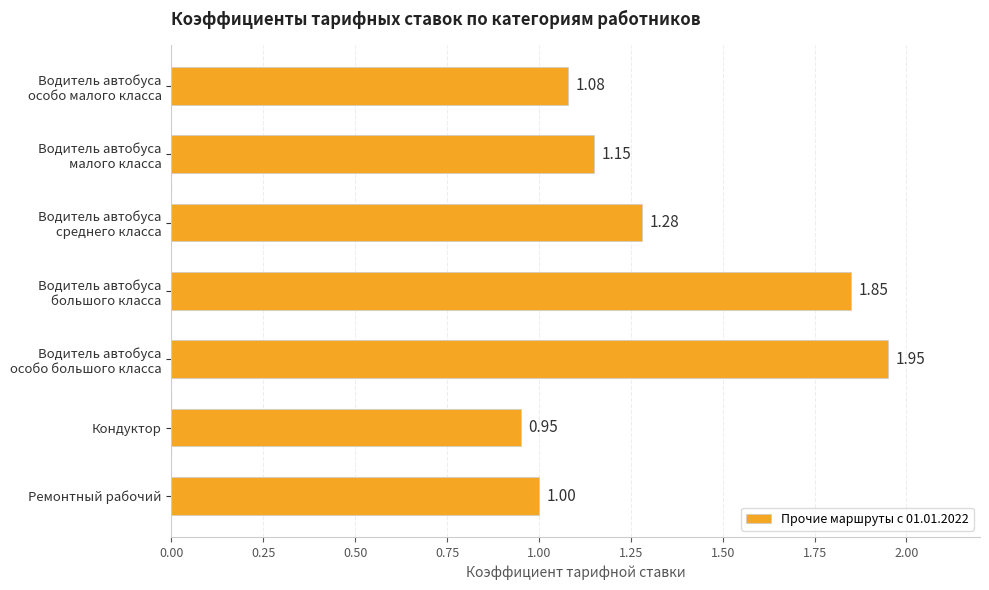

List the labels in order of value, smallest first.

Кондуктор, Ремонтный рабочий, Водитель автобуса
особо малого класса, Водитель автобуса
малого класса, Водитель автобуса
среднего класса, Водитель автобуса
большого класса, Водитель автобуса
особо большого класса